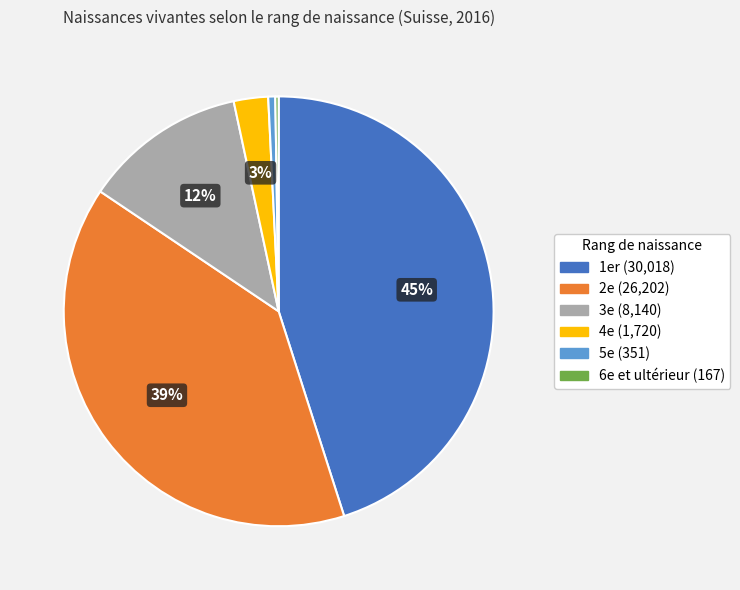

The 3e slice represents 22% of the pie. True or false?

False